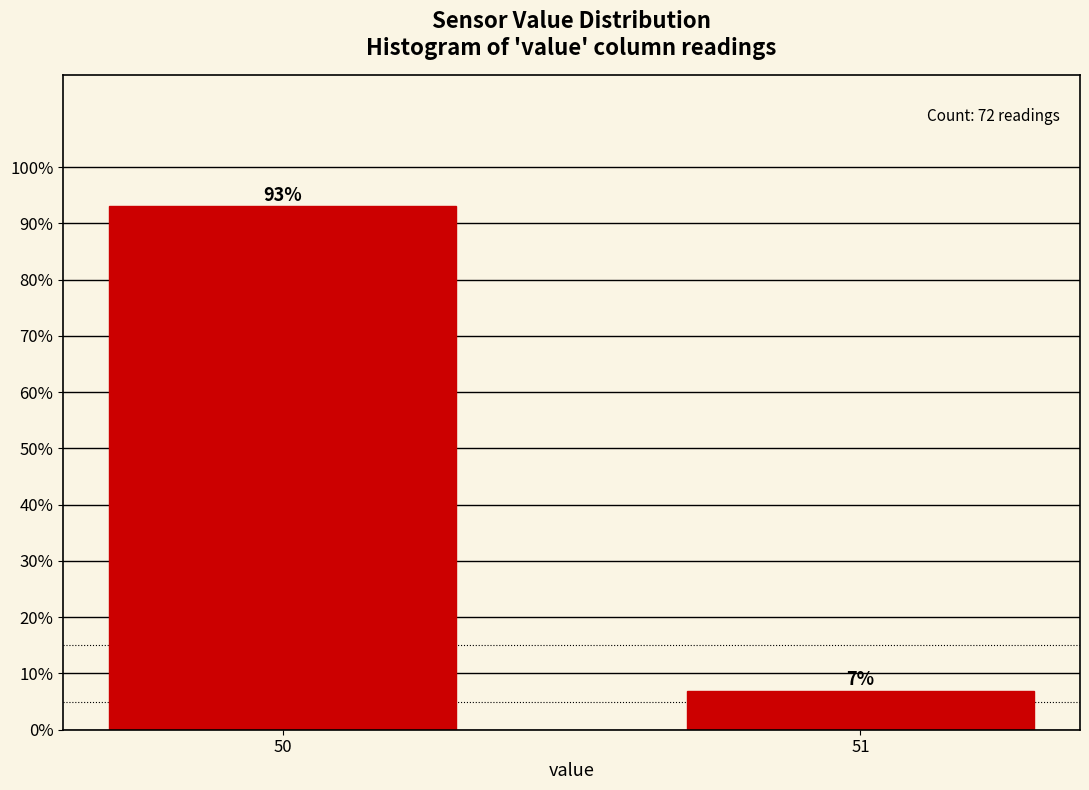

What is the sum of the values at 51 and 50?

100.0